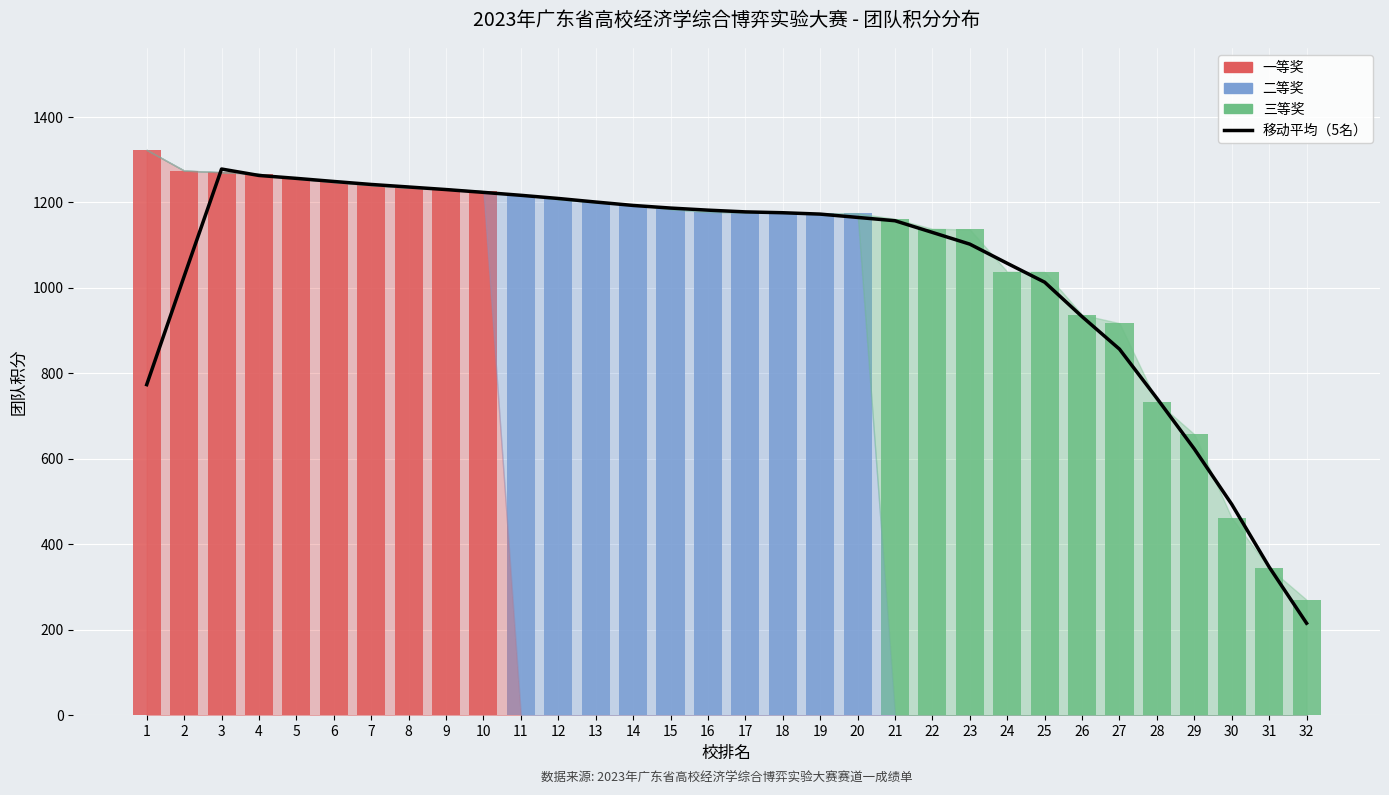

Which series has the largest total across all categories?

移动平均（5名）